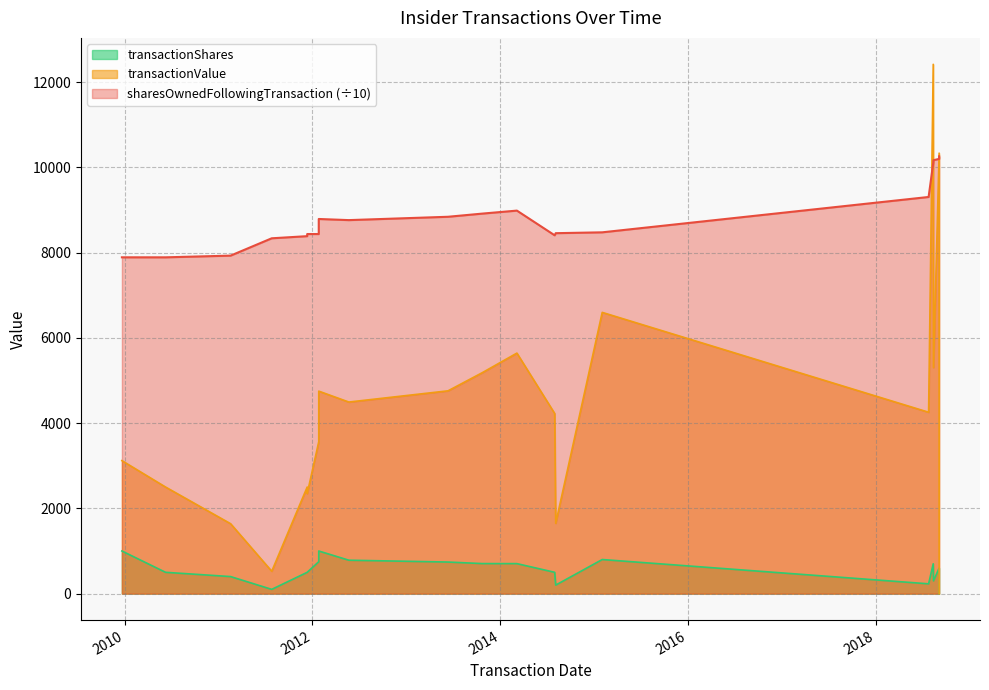

Is the value of transactionValue at 2010-06-09 greater than the value of transactionShares at 2012-05-22?

Yes